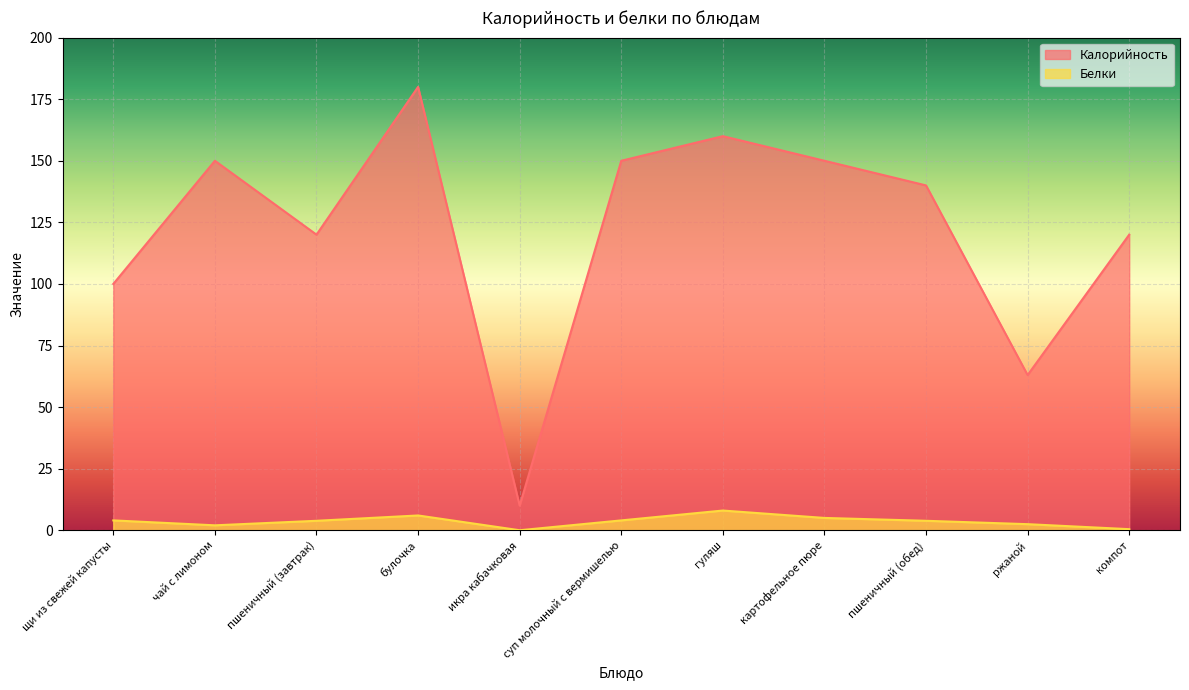

What is the spread (max minus min) of values at ржаной?

60.5